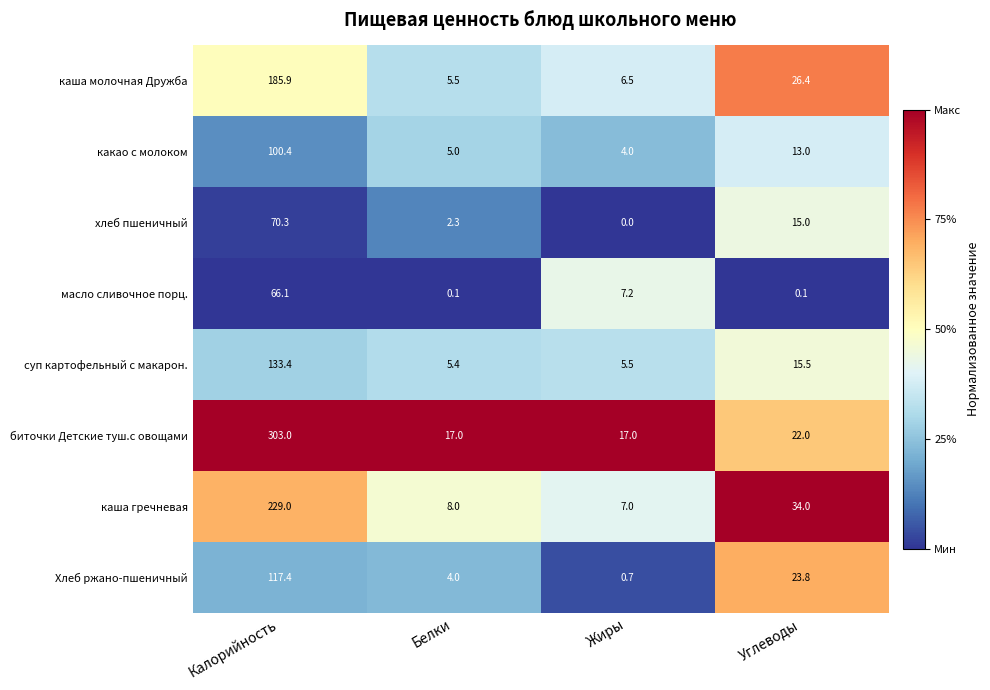

What is the difference between the maximum and second lowest values in the суп картофельный с макарон. series?

127.9